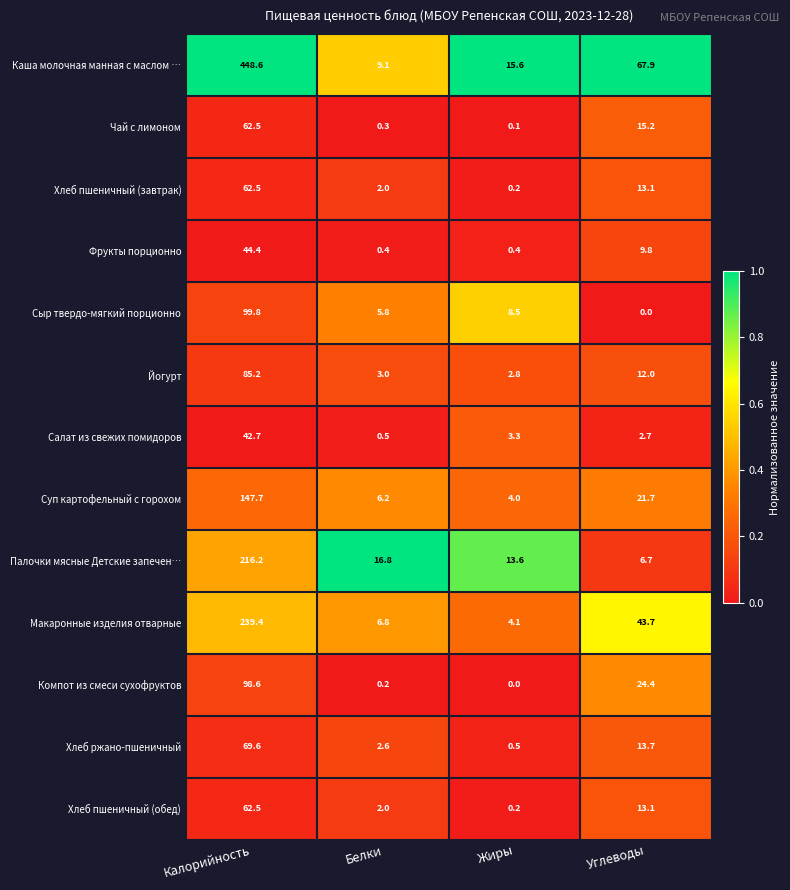

What is the approximate value of Палочки мясные Детские запечен… at Калорийность?

216.2